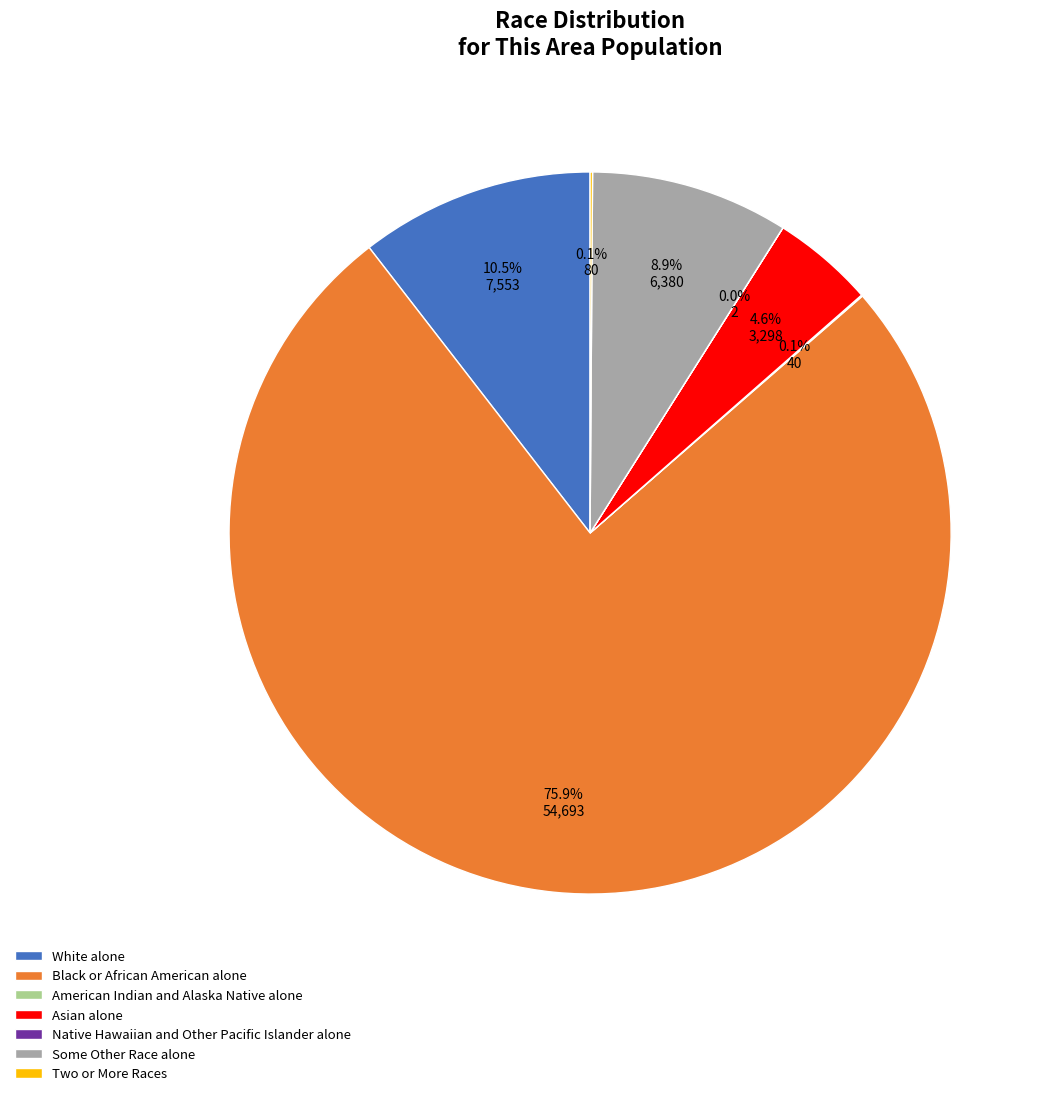

To the nearest percent, what is the combined percentage of Asian alone and Some Other Race alone?

13%